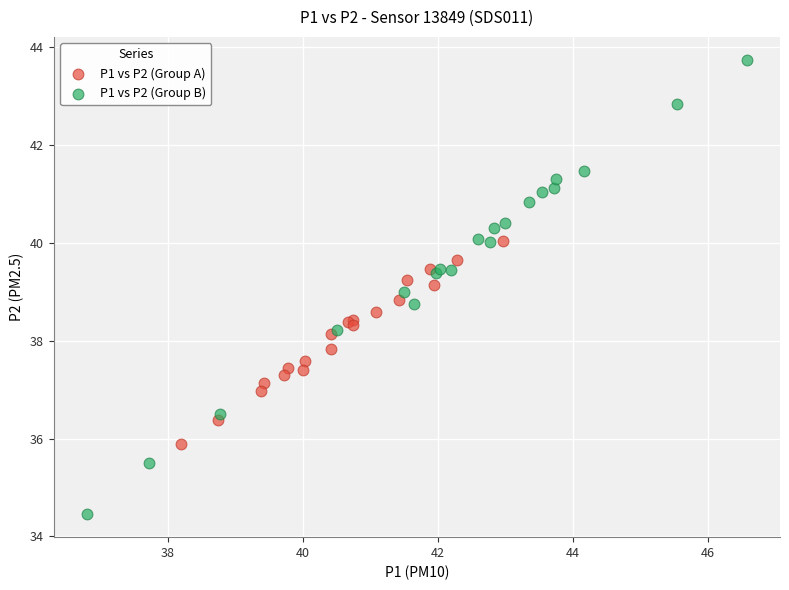

Which series has the widest spread of Y values?

P1 vs P2 (Group B)